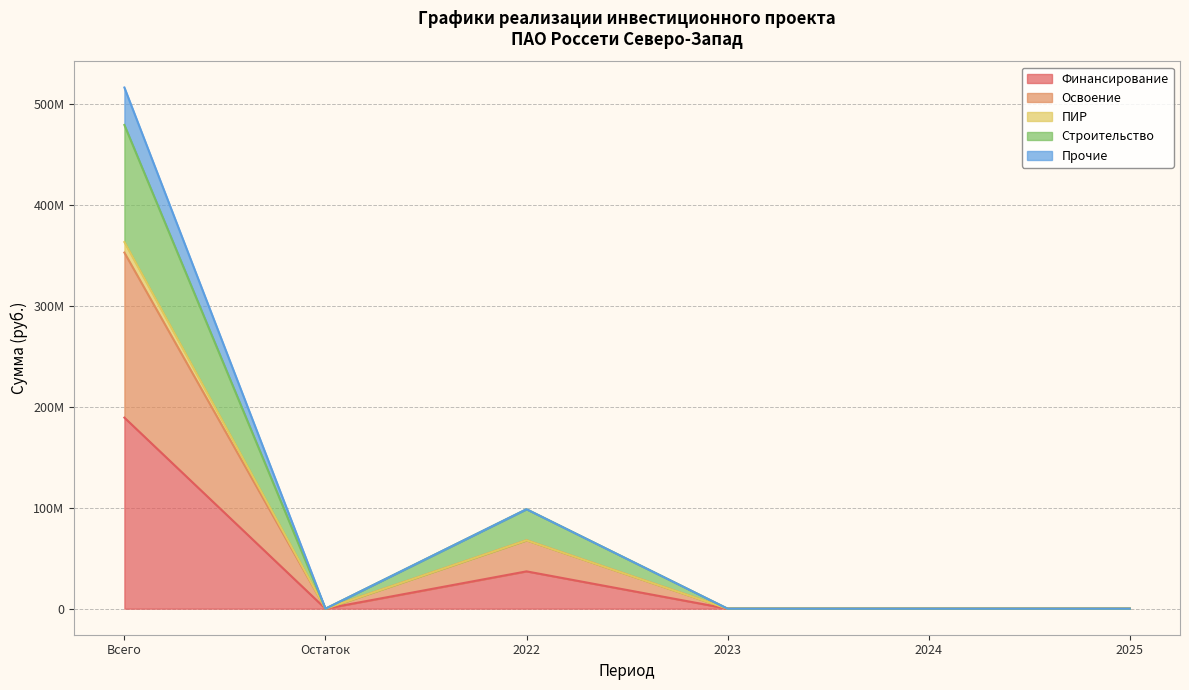

What are all the series names shown in the legend?

Финансирование, Освоение, ПИР, Строительство, Прочие